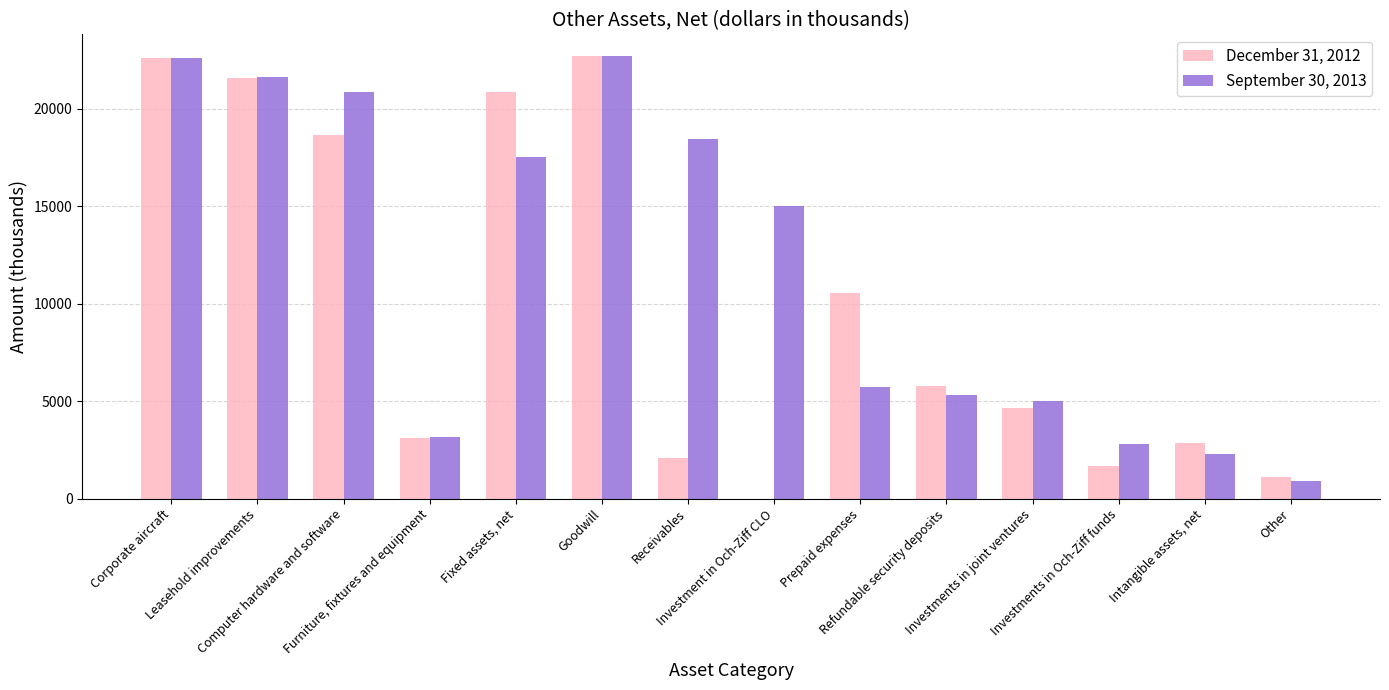

Are the bars grouped side by side (vs. stacked)?

Yes